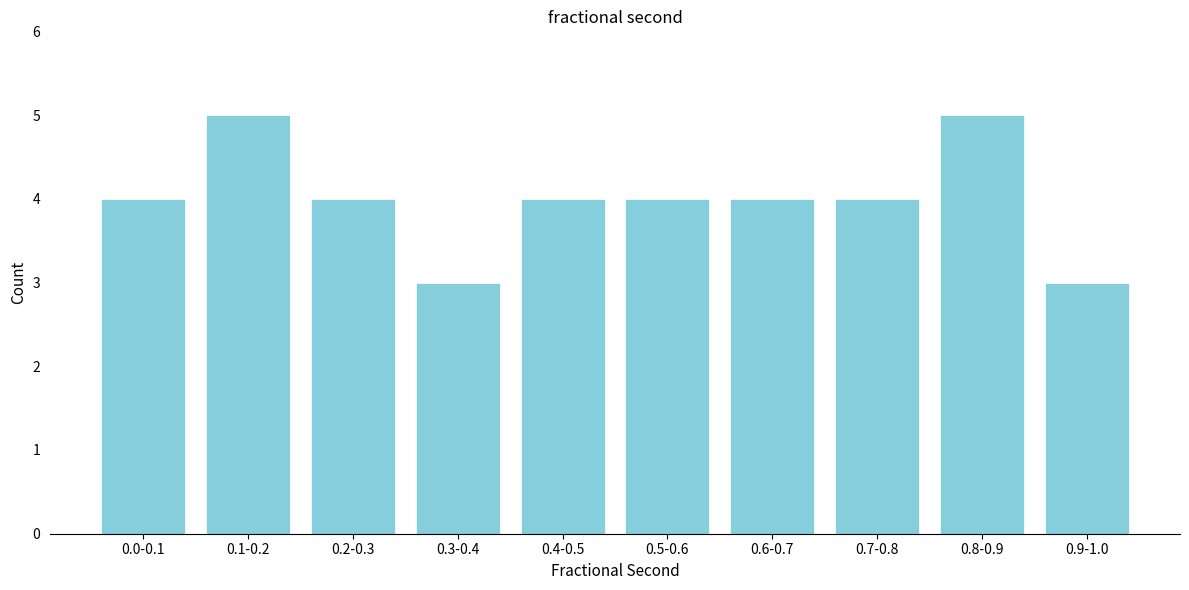

Reading right to left, transcribe all the data shown in this chart.

3	5	4	4	4	4	3	4	5	4